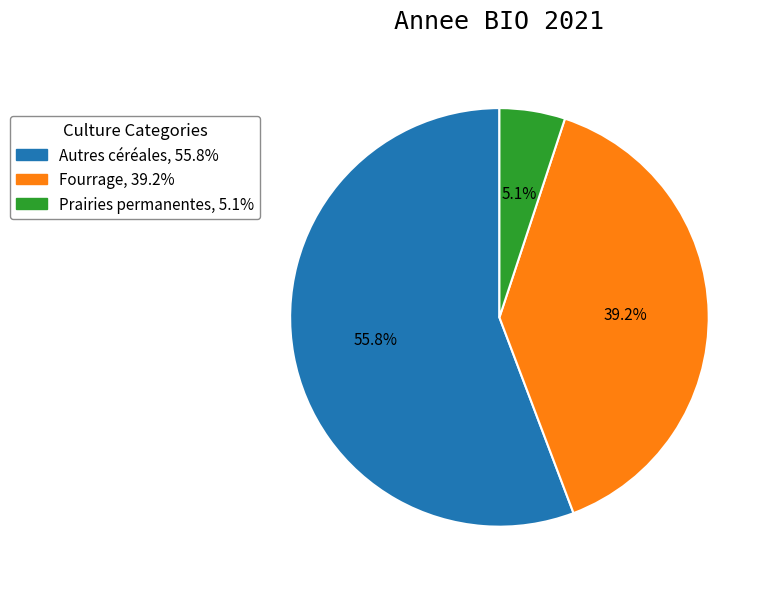

To the nearest percent, what portion does Autres céréales represent?

56%